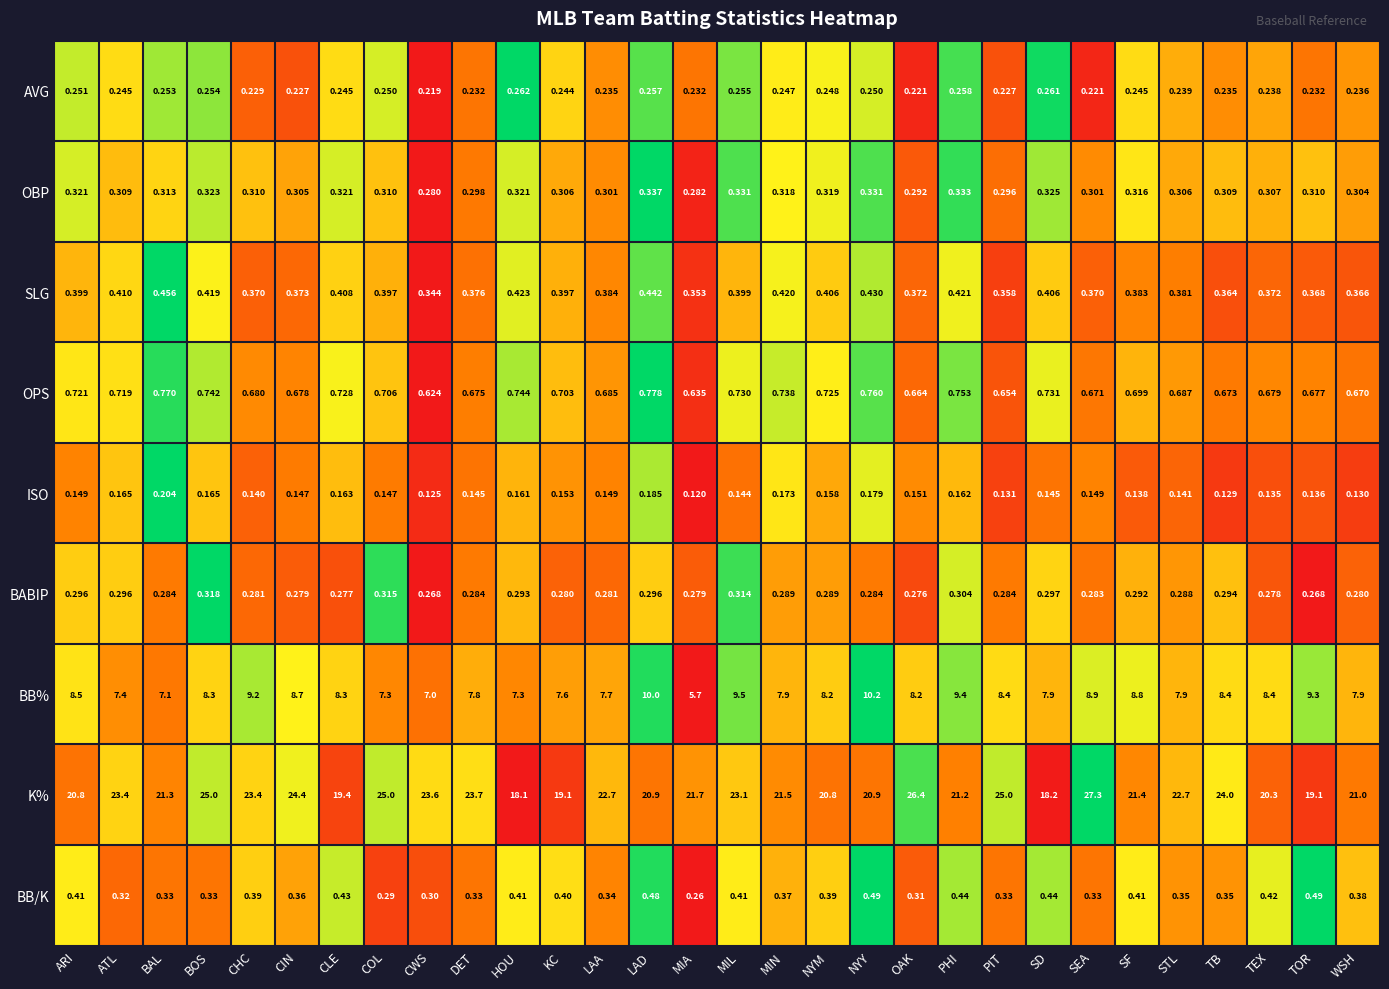

Between BAL and BOS, which series saw the biggest shift?

K%